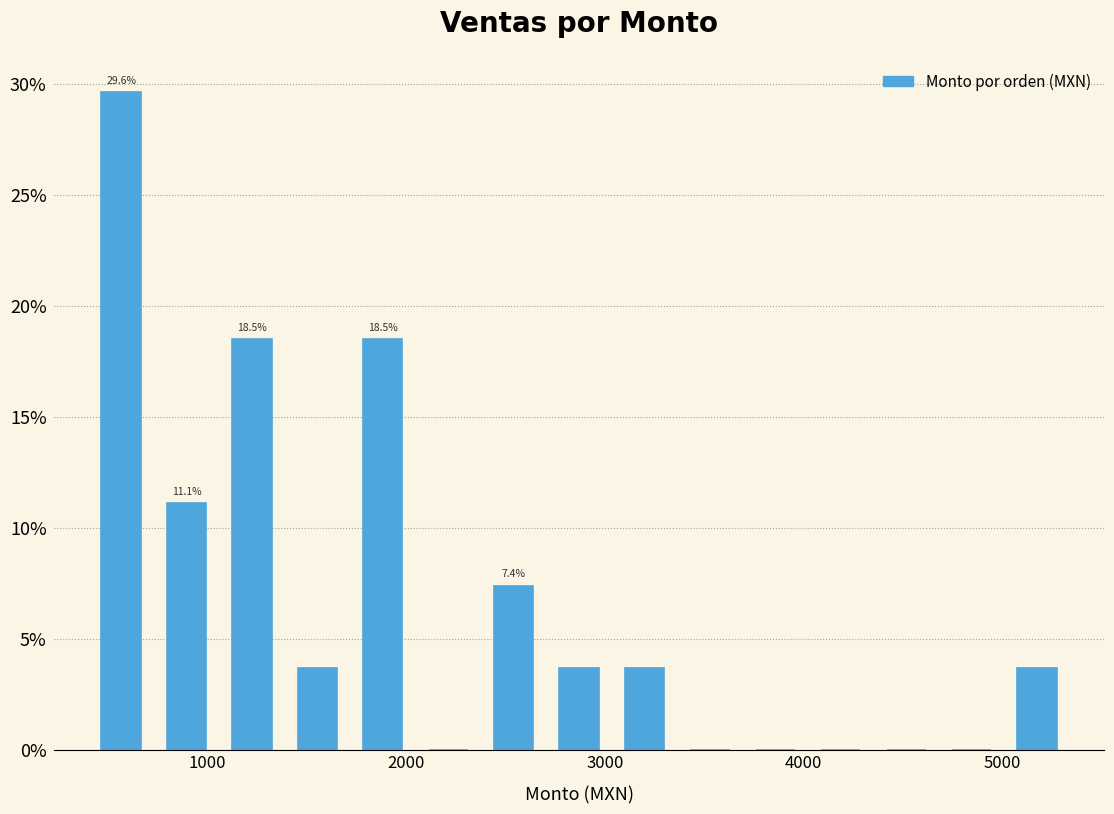

Read against the x-axis, roughly where is the centre of the tallest bar?

600